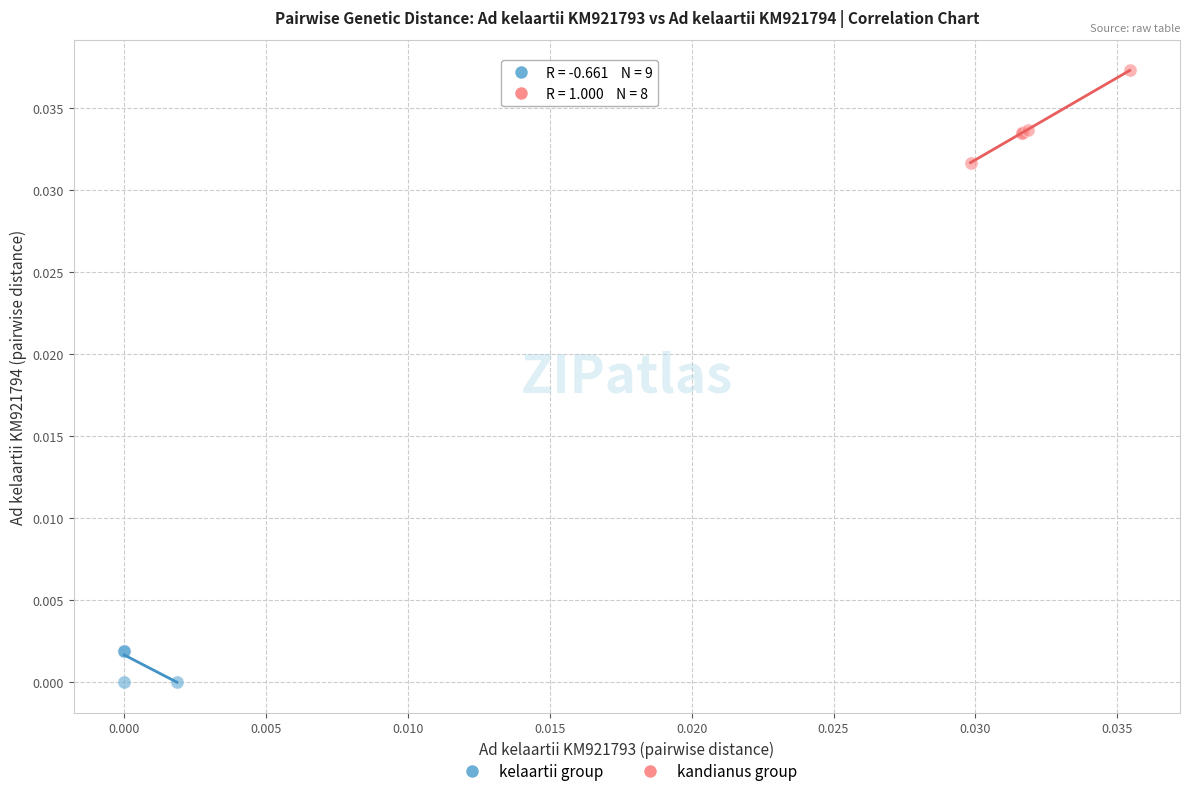

Which series has the largest Y range (max minus min)?

kandianus group